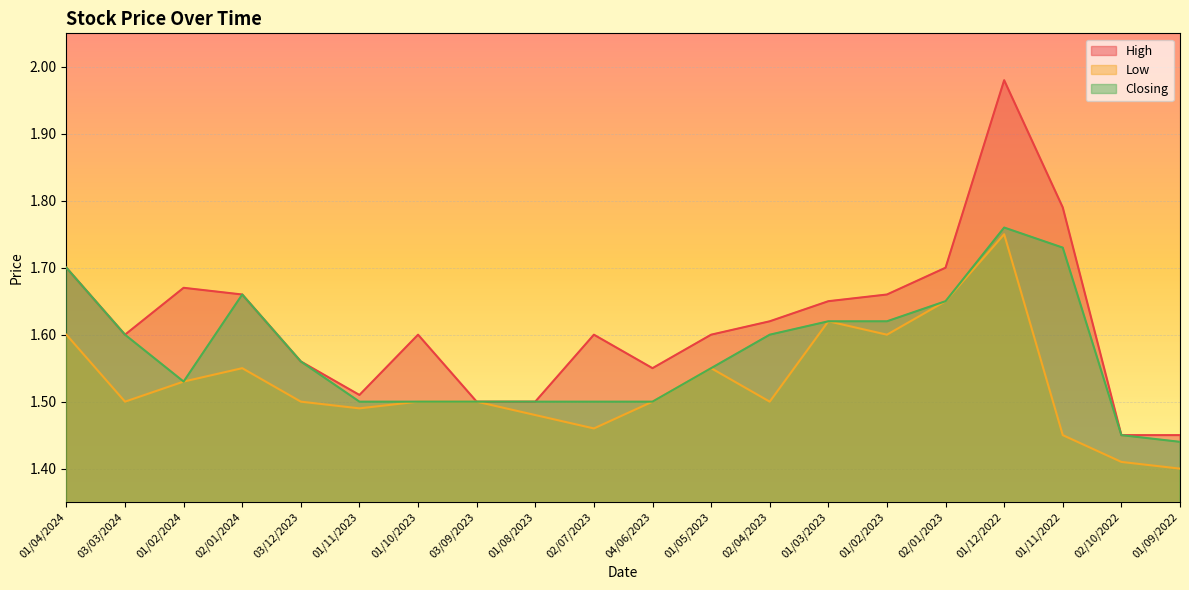

What is the average value of the Low series?

1.5